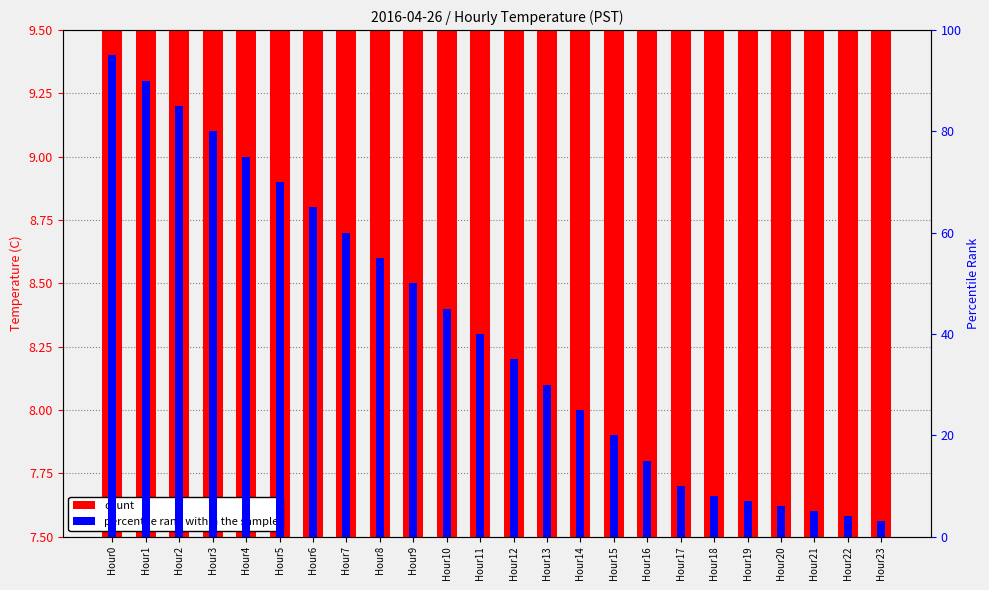

How many values in the percentile rank within the sample series exceed 40?

11